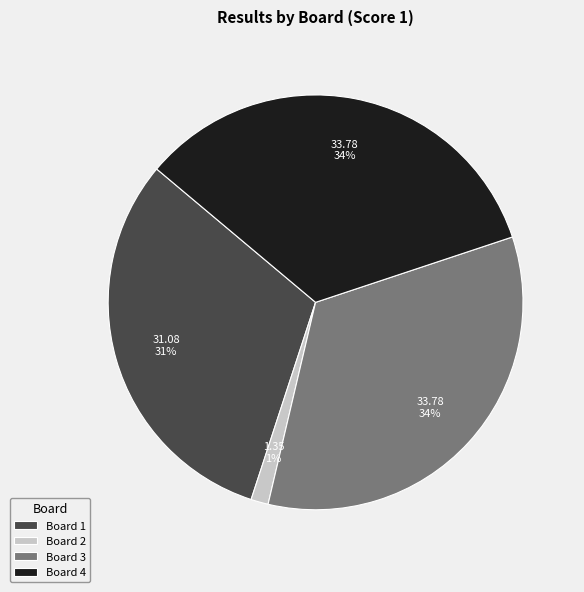

True or false: Board 2 accounts for 1% of the total.

True